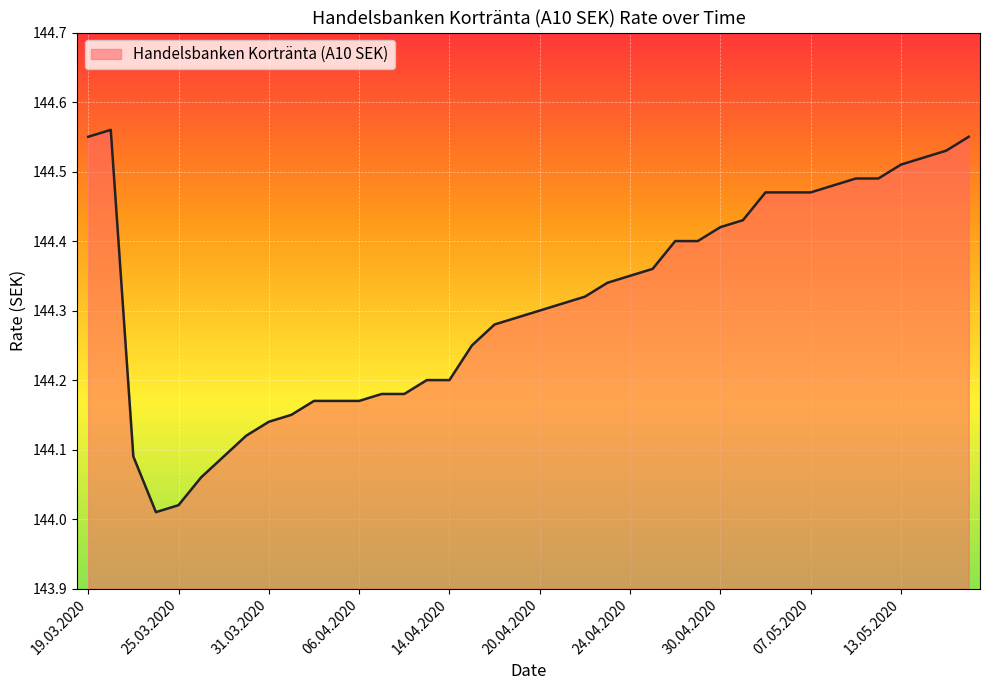

List the labels in order of value, largest first.

20.03.2020, 19.05.2020, 19.03.2020, 15.05.2020, 14.05.2020, 13.05.2020, 11.05.2020, 12.05.2020, 08.05.2020, 05.05.2020, 06.05.2020, 07.05.2020, 04.05.2020, 30.04.2020, 28.04.2020, 29.04.2020, 27.04.2020, 24.04.2020, 23.04.2020, 22.04.2020, 21.04.2020, 20.04.2020, 17.04.2020, 16.04.2020, 15.04.2020, 09.04.2020, 14.04.2020, 07.04.2020, 08.04.2020, 02.04.2020, 03.04.2020, 06.04.2020, 01.04.2020, 31.03.2020, 30.03.2020, 23.03.2020, 27.03.2020, 26.03.2020, 25.03.2020, 24.03.2020